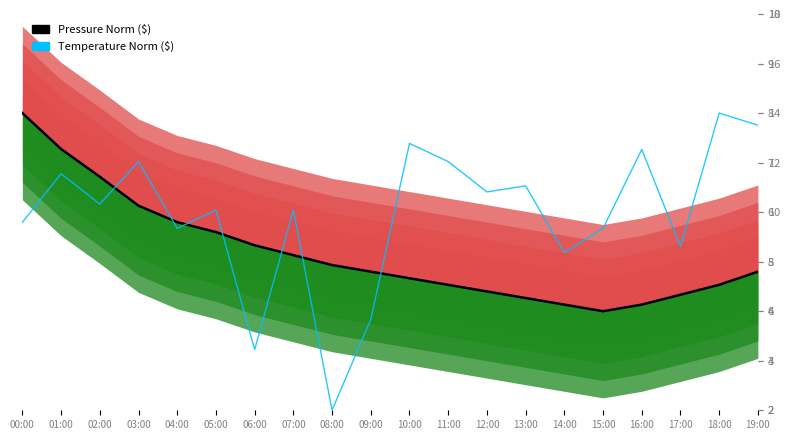

What is the difference between the maximum and second lowest values in the Pressure Norm ($) series?

3.9